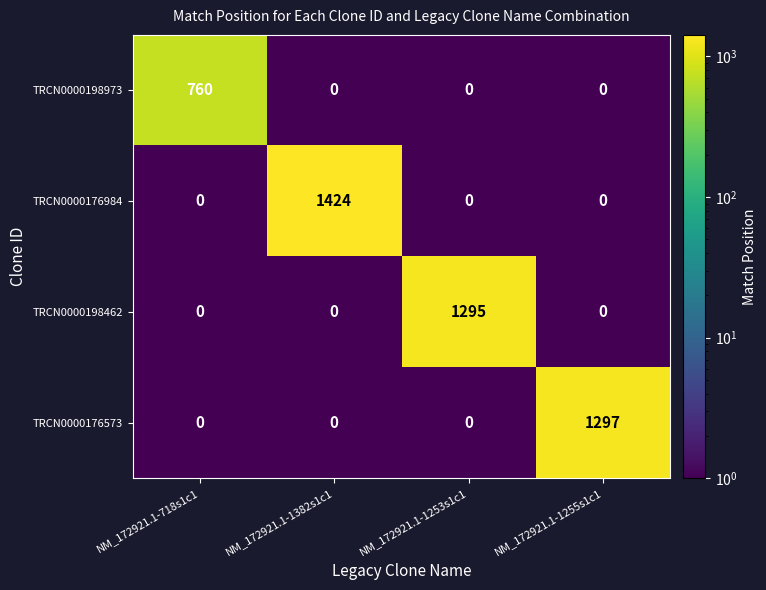

Count the TRCN0000176984 values in the range 0 to 1424.

4